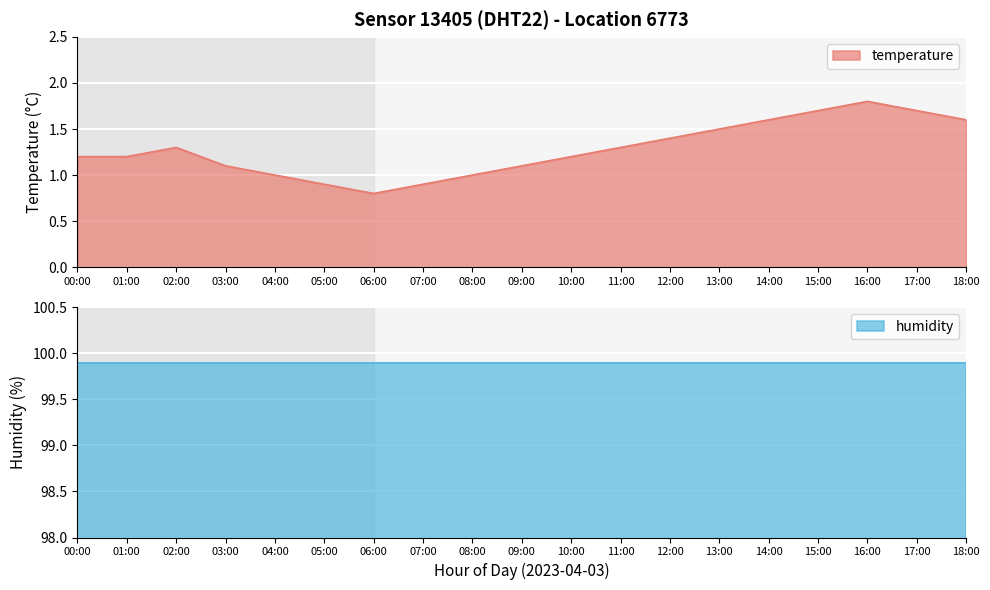

What is the difference between the maximum and second lowest values?

0.9